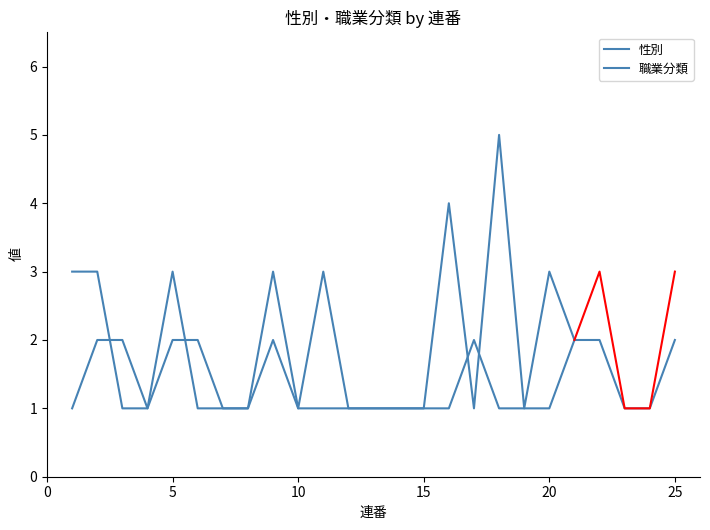

The value at 17 is 1. True or false?

False